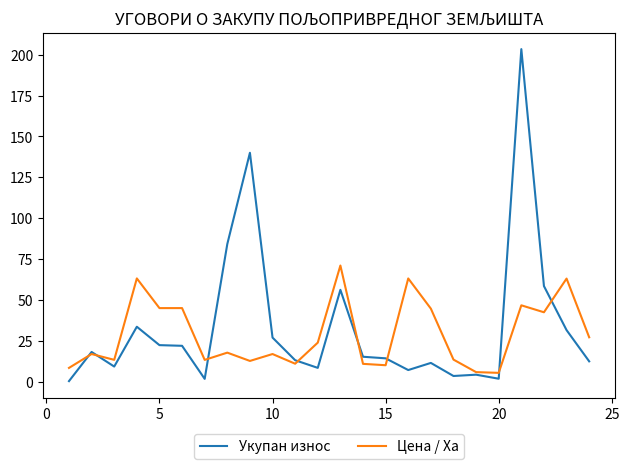

What is the highest value of the Укупан износ series?

203.4